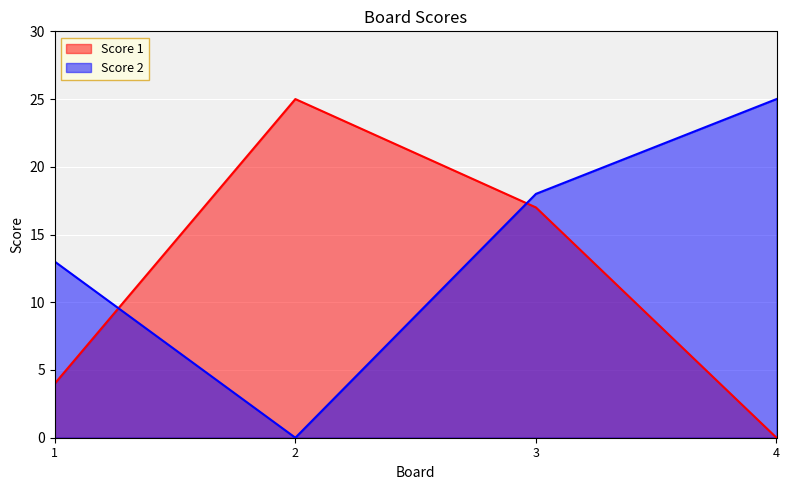

Does the chart display data point markers on the line(s)?

No